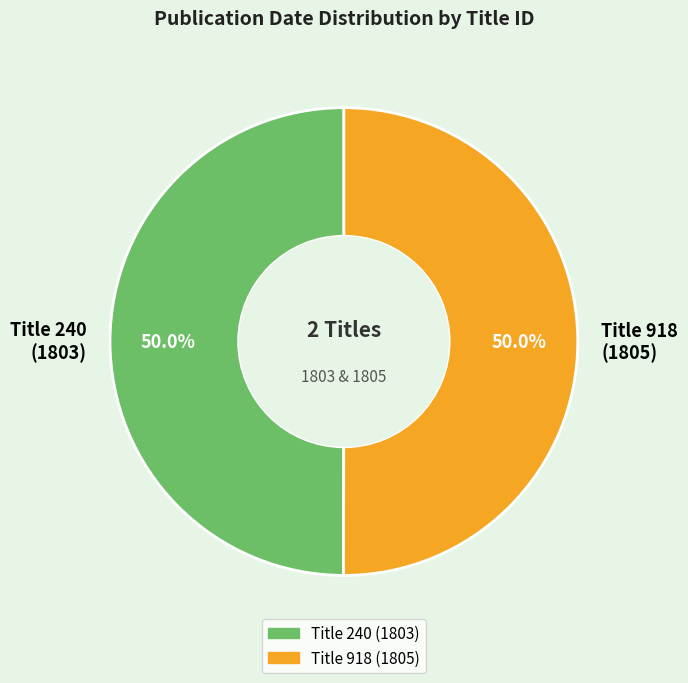

What is the ratio of the value at Title 240 (1803) to the value at Title 918 (1805)?

1.0